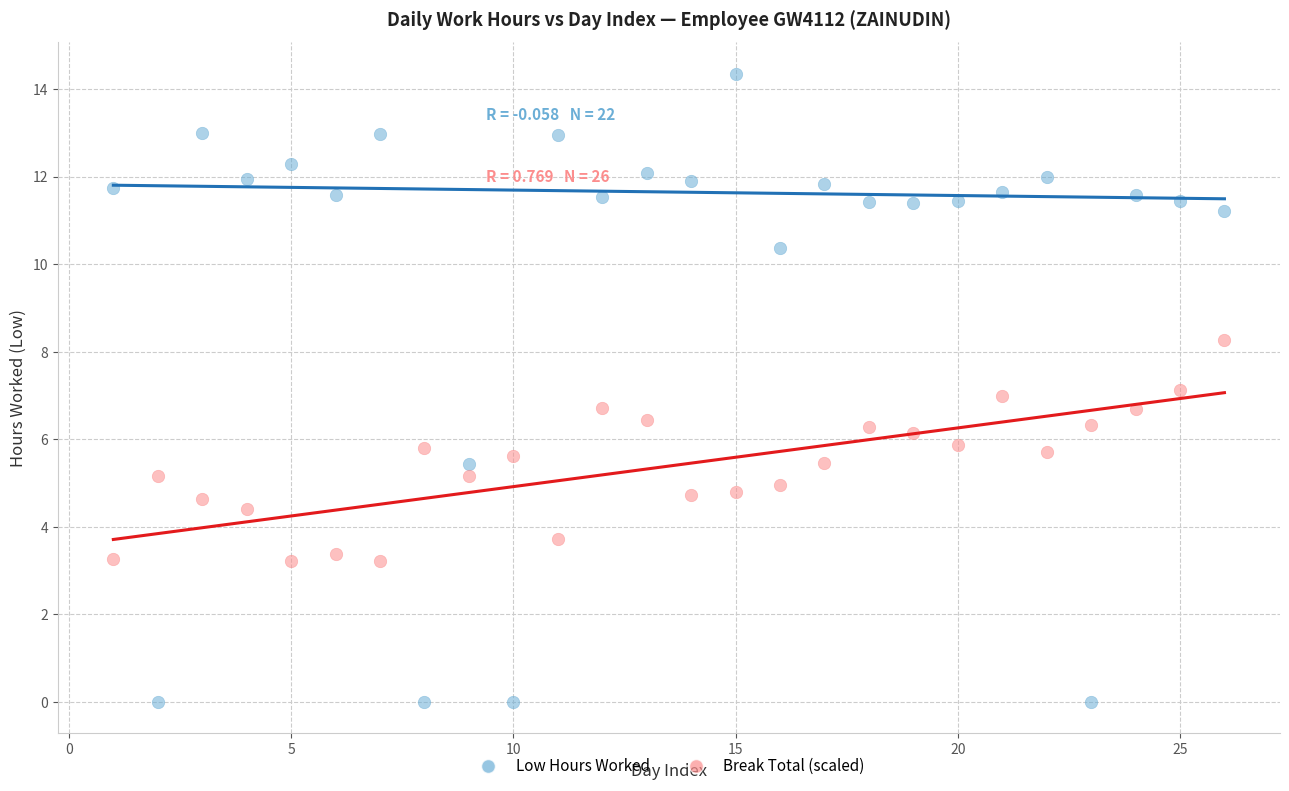

Which series reaches the minimum Y coordinate?

Low Hours Worked